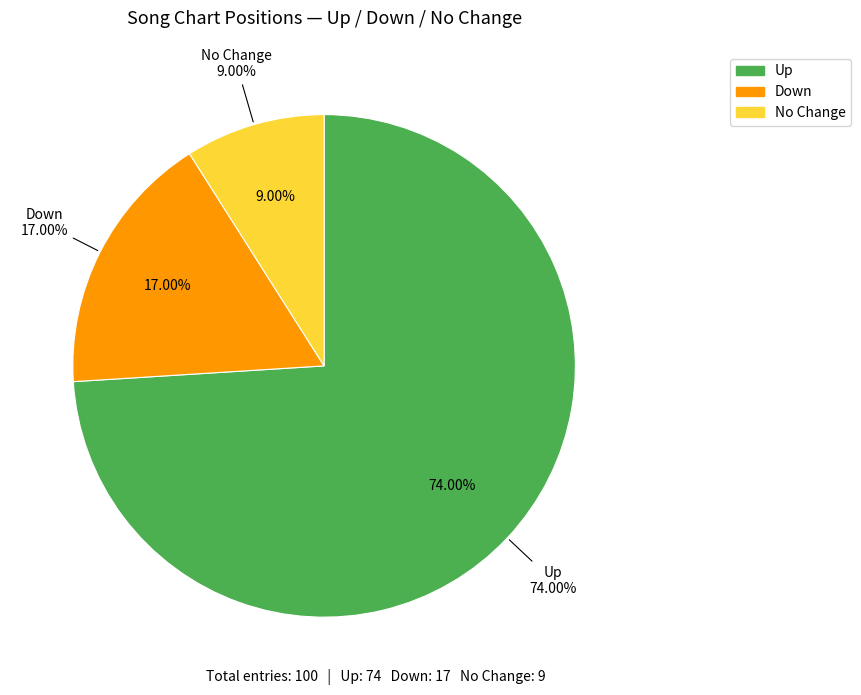

To the nearest percent, what is the difference between the down and up slice percentages?

57%